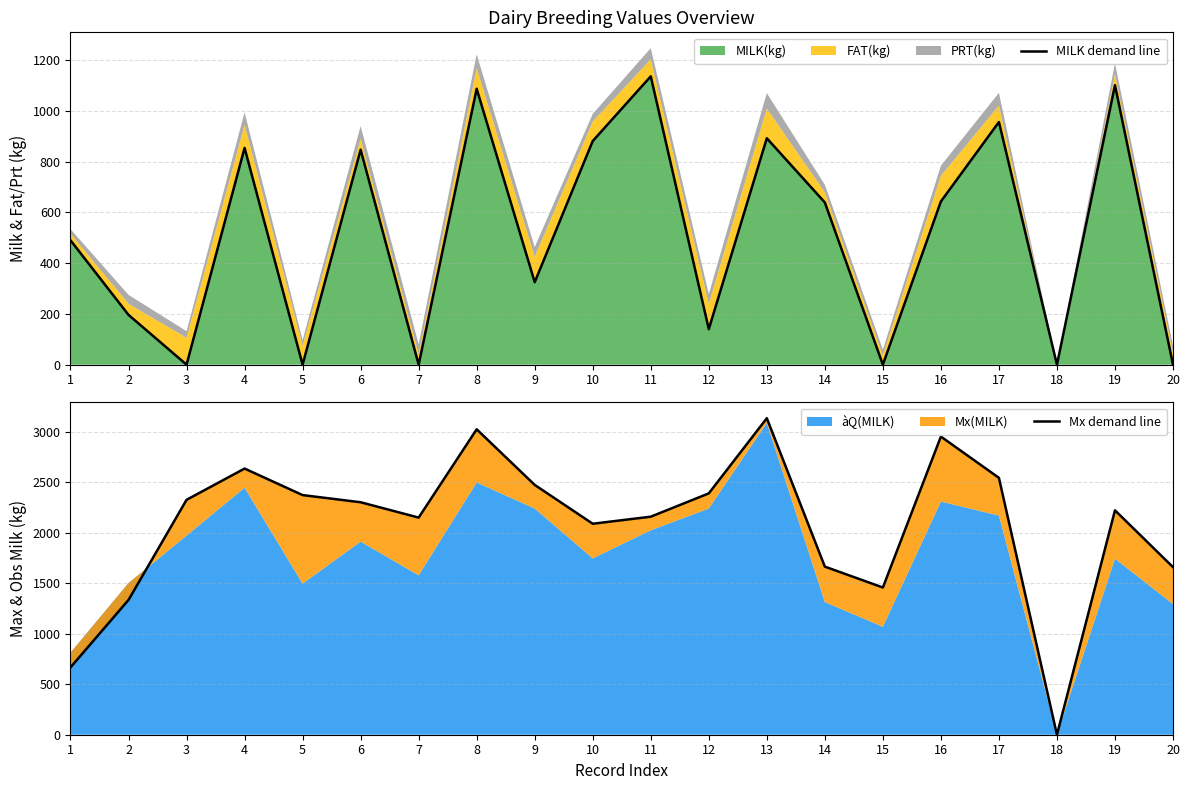

Reading left to right, extract all data points from this chart.

MILK demand line: 1=490	2=196	3=0	4=854	5=0	6=847	7=0	8=1087	9=325	10=881	11=1136	12=140	13=892	14=639	15=0	16=643	17=956	18=0	19=1101	20=0
Mx demand line: 1=667	2=1336	3=2328	4=2638	5=2375	6=2304	7=2152	8=3027	9=2476	10=2091	11=2161	12=2392	13=3137	14=1666	15=1459	16=2955	17=2546	18=0	19=2224	20=1661